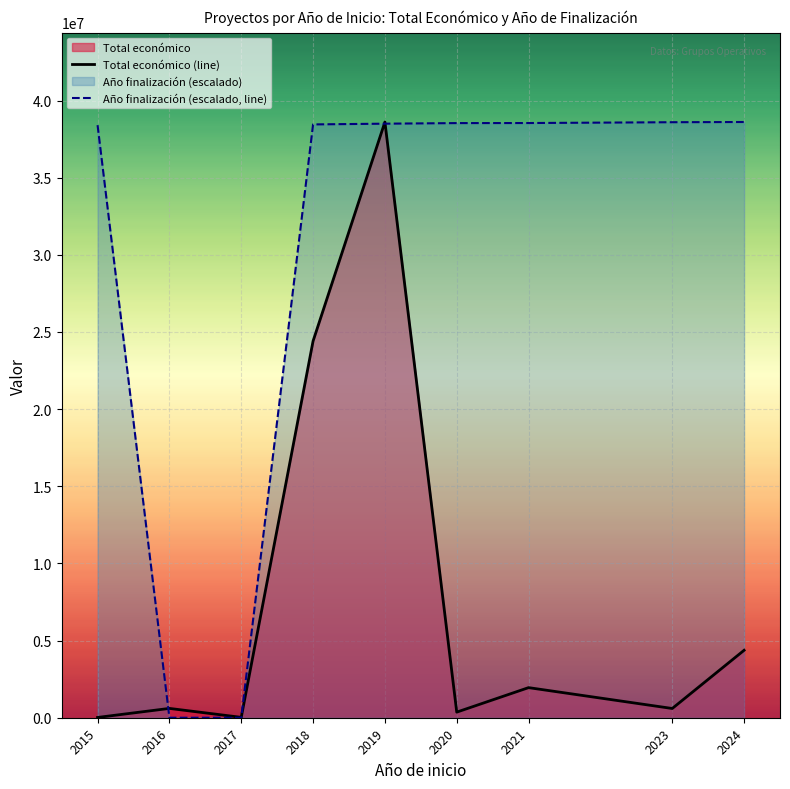

How many values in the Año finalización (escalado, line) series exceed 38498003?

5